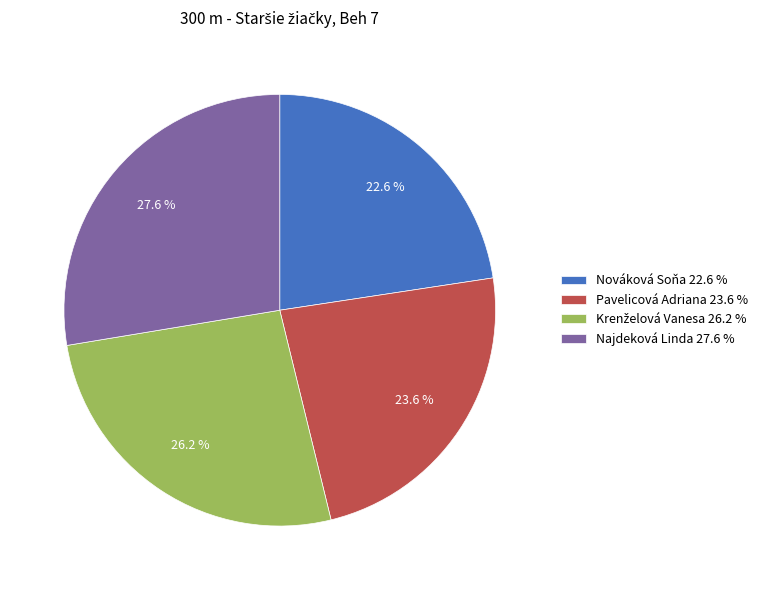

Is there any slice that represents more than half of the pie?

No